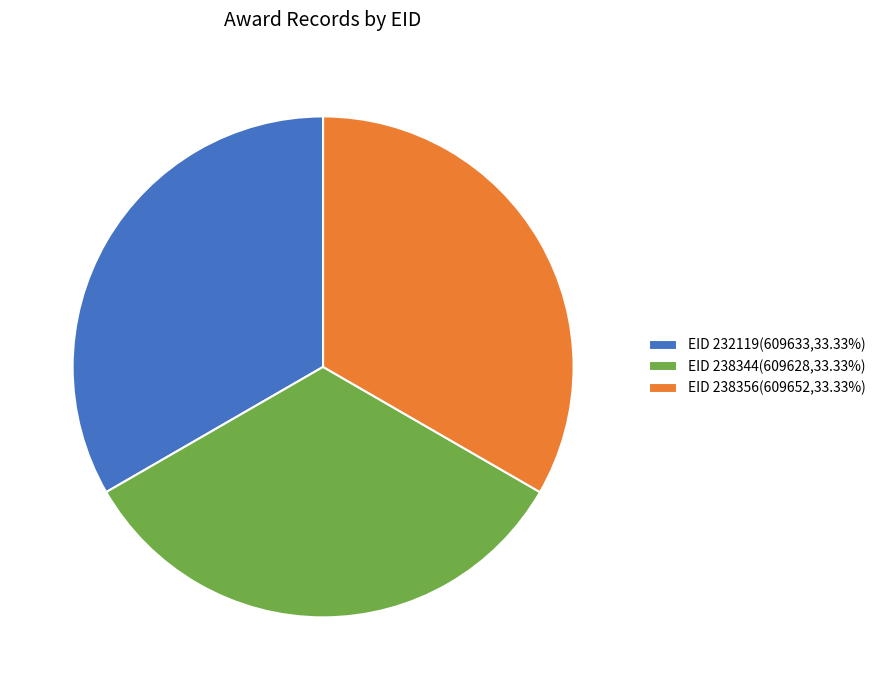

True or false: EID 238356 accounts for 33% of the total.

True